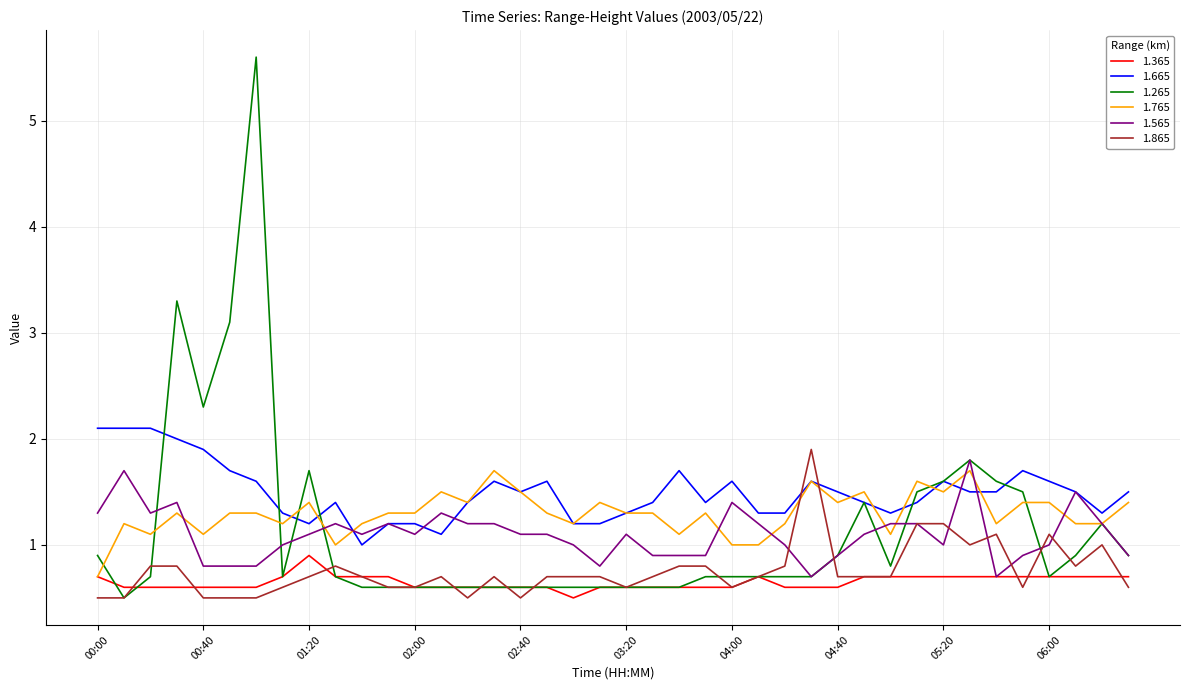

True or false: 1.665 and 1.865 intersect in this chart.

True